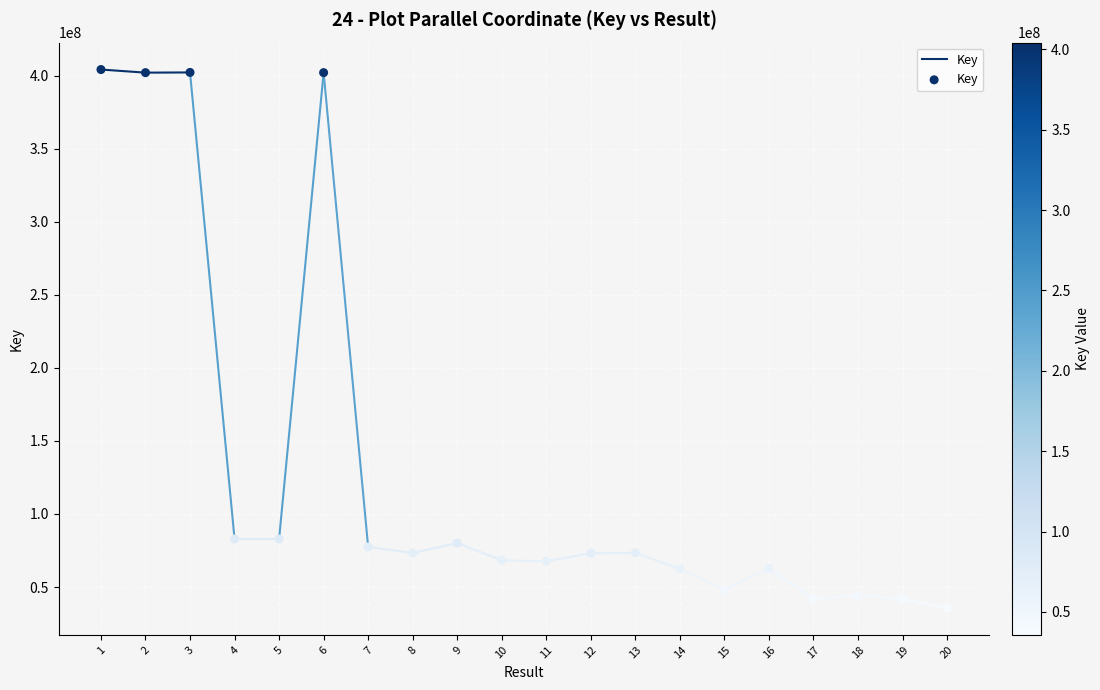

What is the range of Y values (max minus min)?

368526125